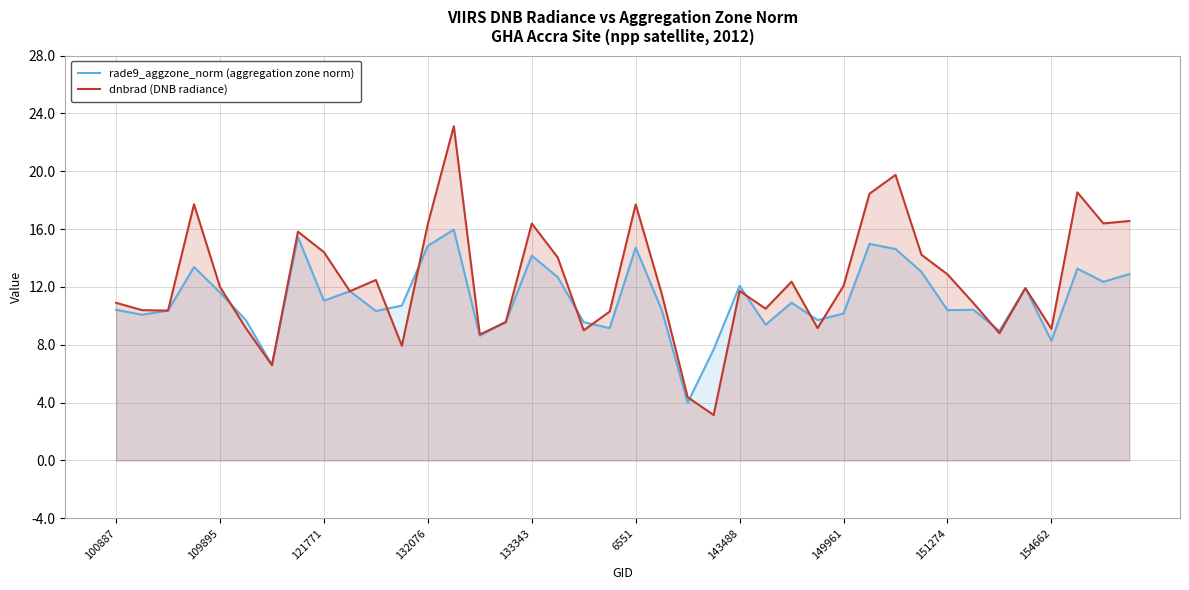

Count the number of categories in the chart.

40